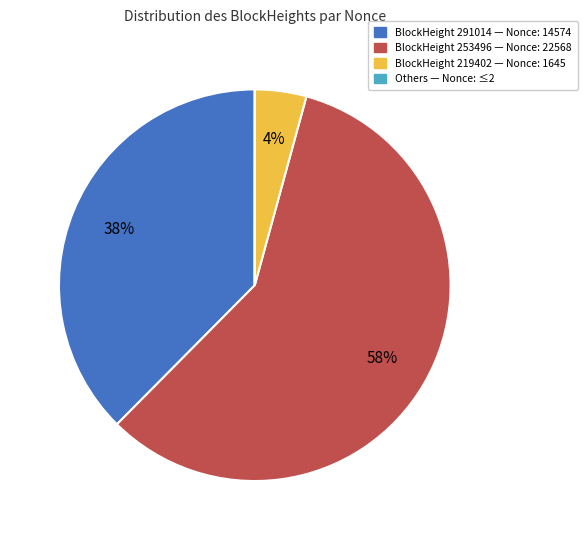

To the nearest percent, what is the difference between the largest and smallest slice percentages?

58%